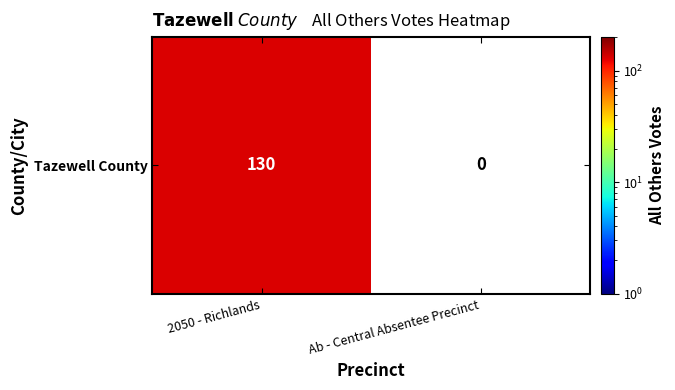

Rank the categories by value from highest to lowest.

0, 1